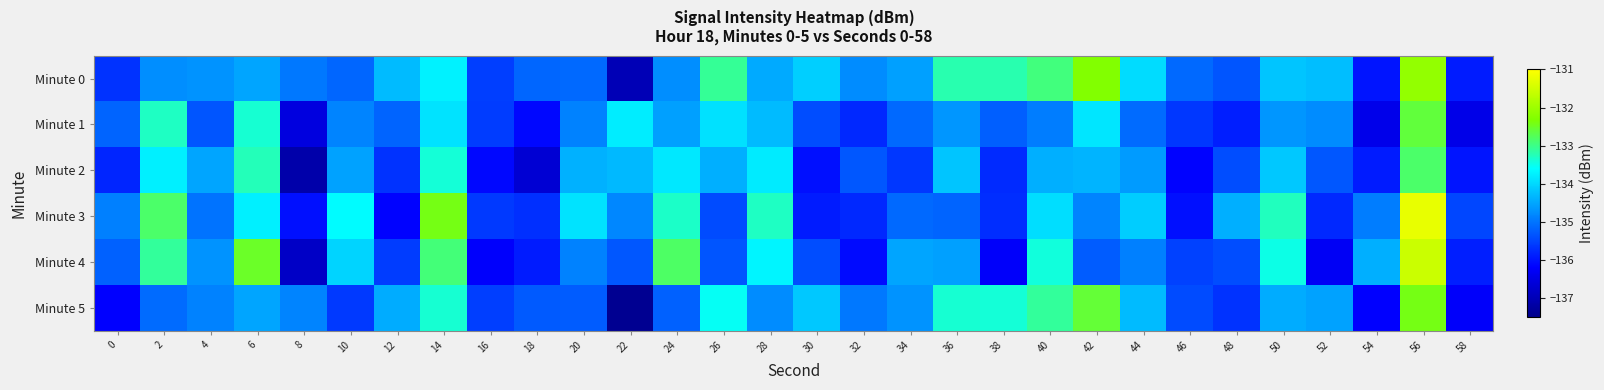

Which category has the highest value across all series?

56